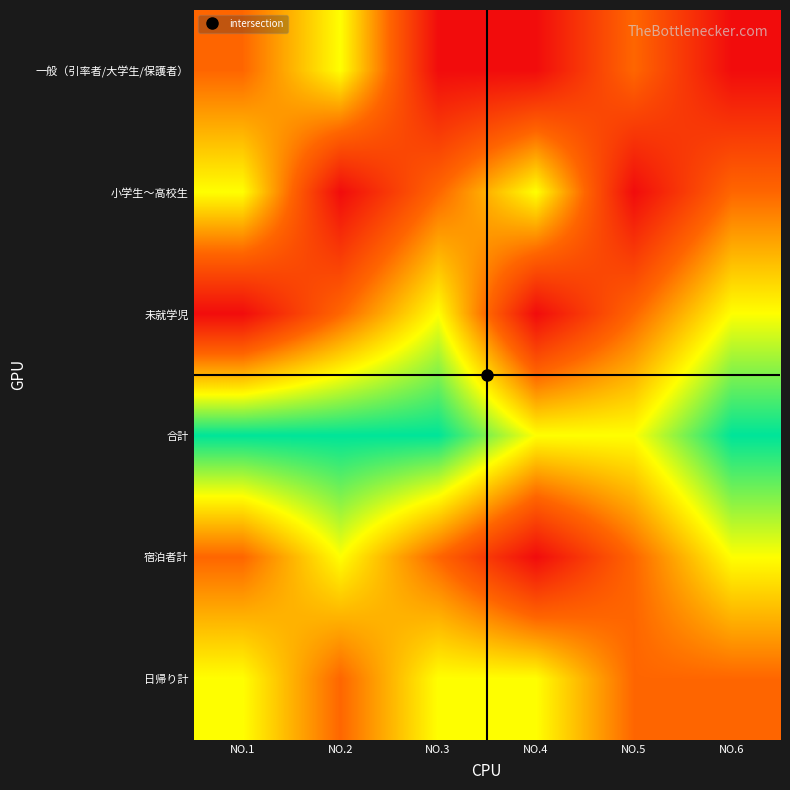

Reading right to left, what are all the values shown in this chart?

一般（引率者/大学生/保護者）: NO.6=0	NO.5=1	NO.4=0	NO.3=0	NO.2=2	NO.1=1
小学生～高校生: NO.6=1	NO.5=0	NO.4=2	NO.3=1	NO.2=0	NO.1=2
未就学児: NO.6=2	NO.5=1	NO.4=0	NO.3=2	NO.2=1	NO.1=0
合計: NO.6=3	NO.5=2	NO.4=2	NO.3=3	NO.2=3	NO.1=3
宿泊者計: NO.6=2	NO.5=1	NO.4=0	NO.3=1	NO.2=2	NO.1=1
日帰り計: NO.6=1	NO.5=1	NO.4=2	NO.3=2	NO.2=1	NO.1=2